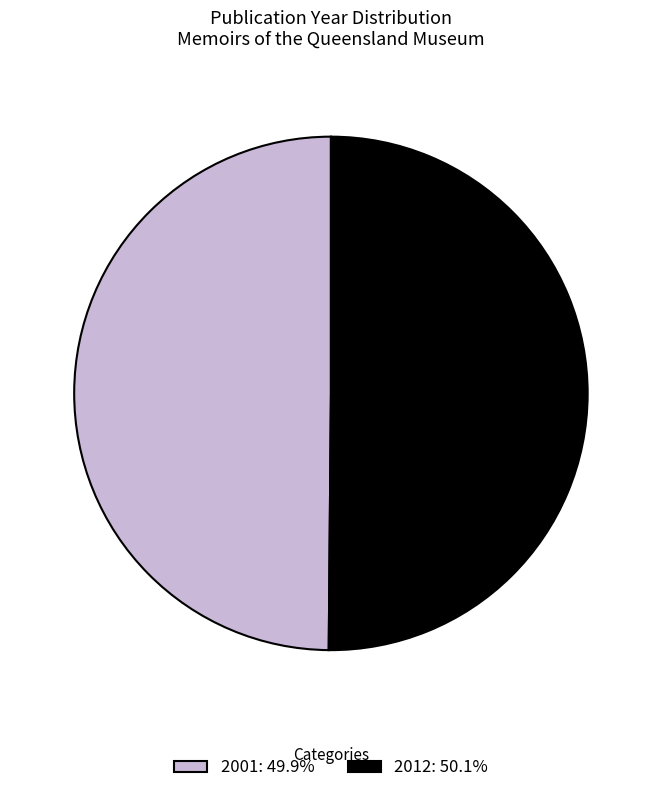

Approximately how many times larger is the value at 2001: 49.9% compared to 2012: 50.1%?

1.0